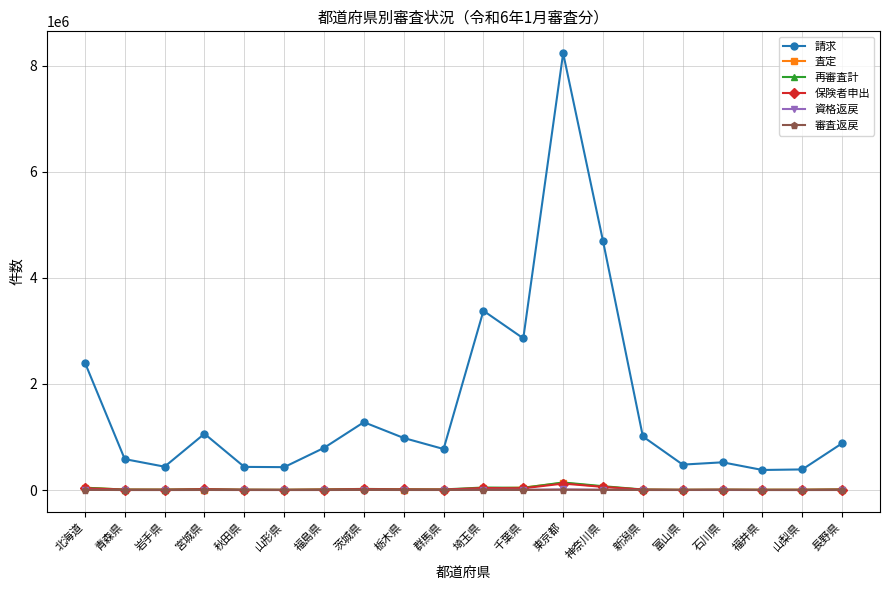

What is the average value of the 審査返戻 series?

1553